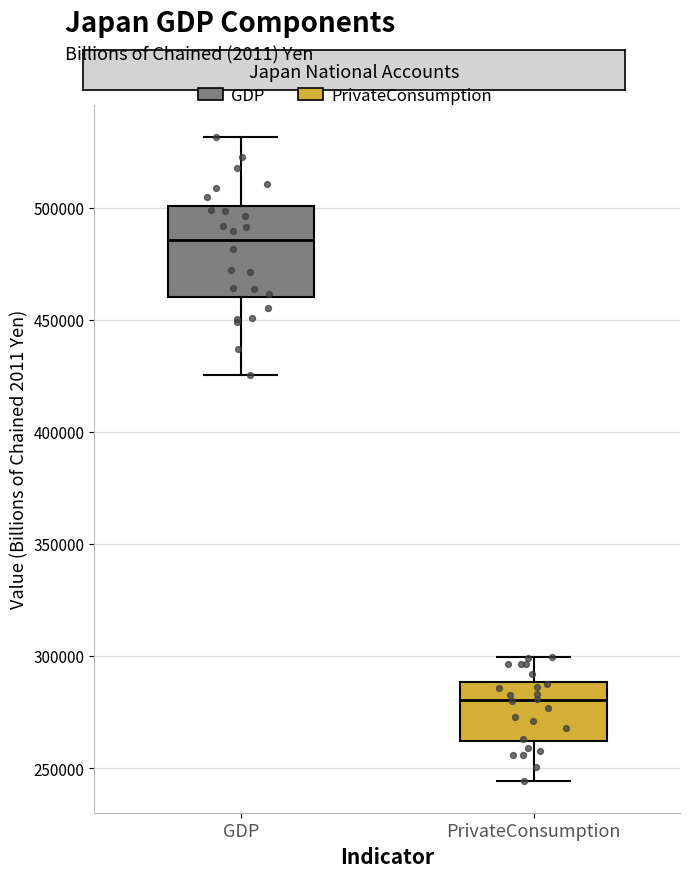

Reading left to right, transcribe this box plot: for each box, give where its median line is, the range the box spans, and where its two whiskers end, as read against the y-axis. The values are not printed on the chart, so give them approximately, as read against the axis.

GDP: median 485000, box 460000 to 500000, whiskers 425000 to 530000
PrivateConsumption: median 280000, box 260000 to 290000, whiskers 245000 to 300000